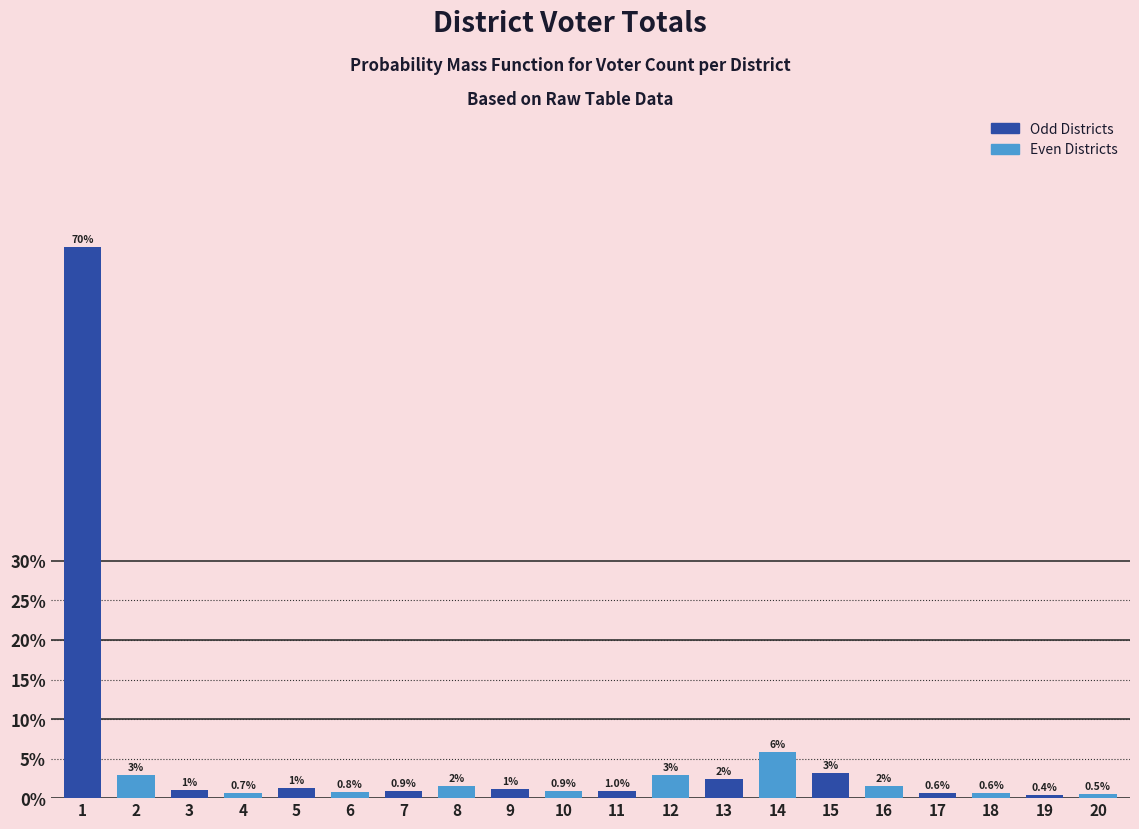

True or false: the data shows 0.9 at 10.

True